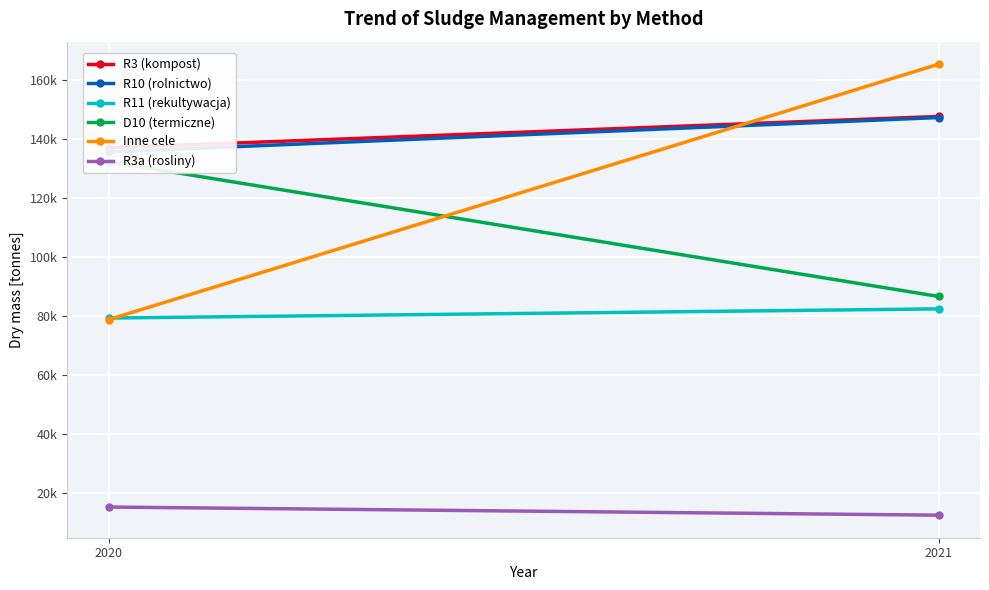

At which category is the sum across all series the highest?

2021